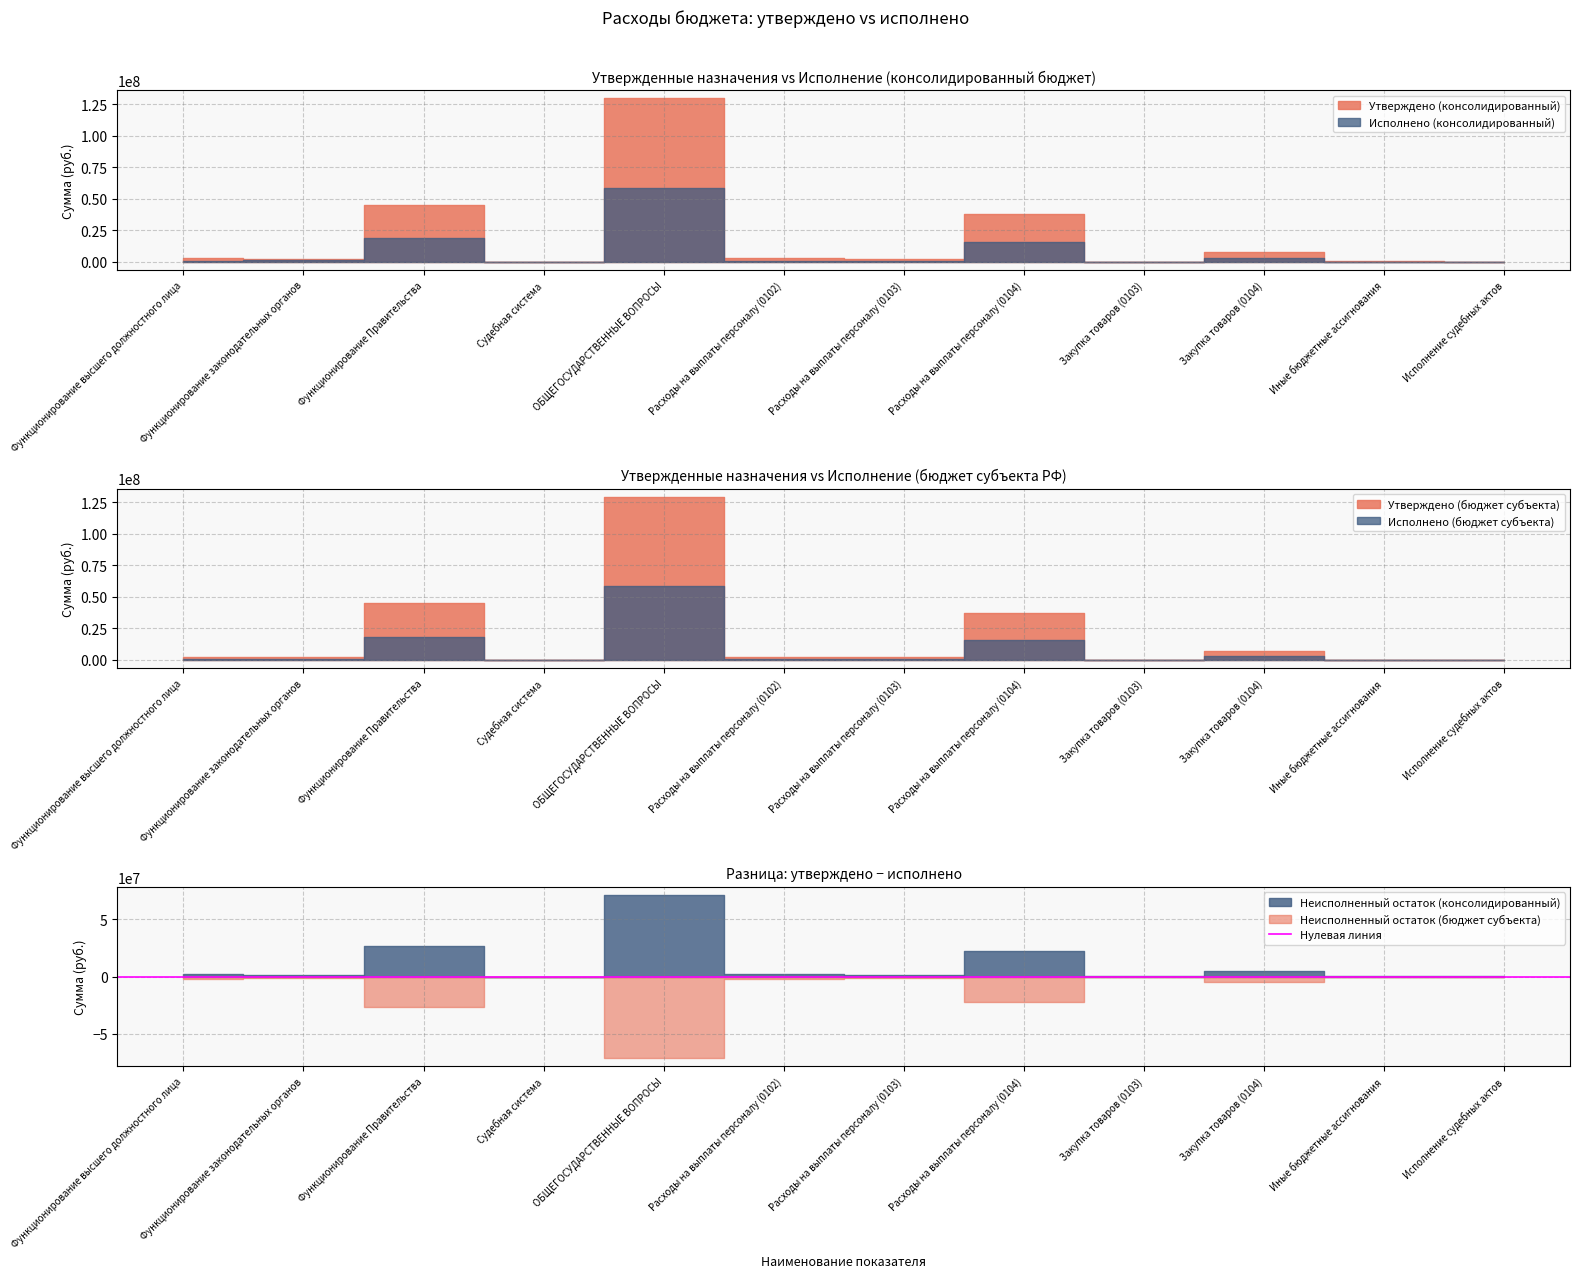

How many values in the Исполнено (консолидированный) series are below 929458?

6